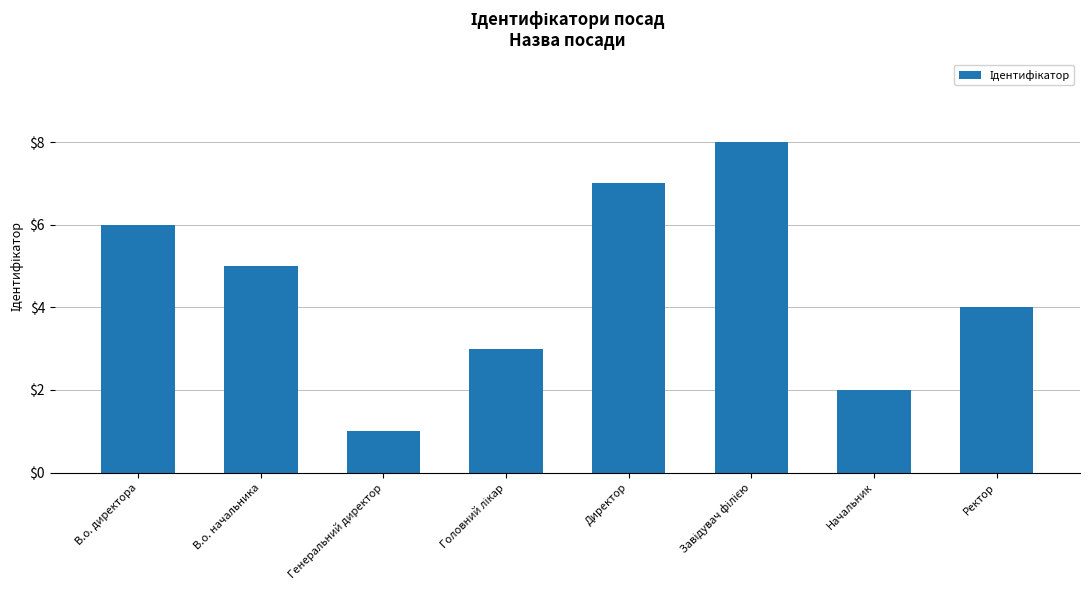

What position from the left is Генеральний директор?

3